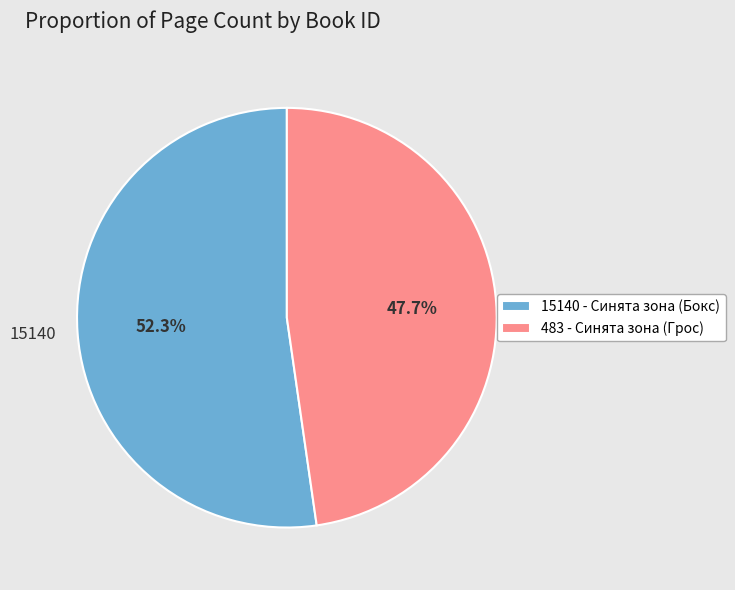

To the nearest percent, what is the difference between the largest and smallest slice percentages?

5%